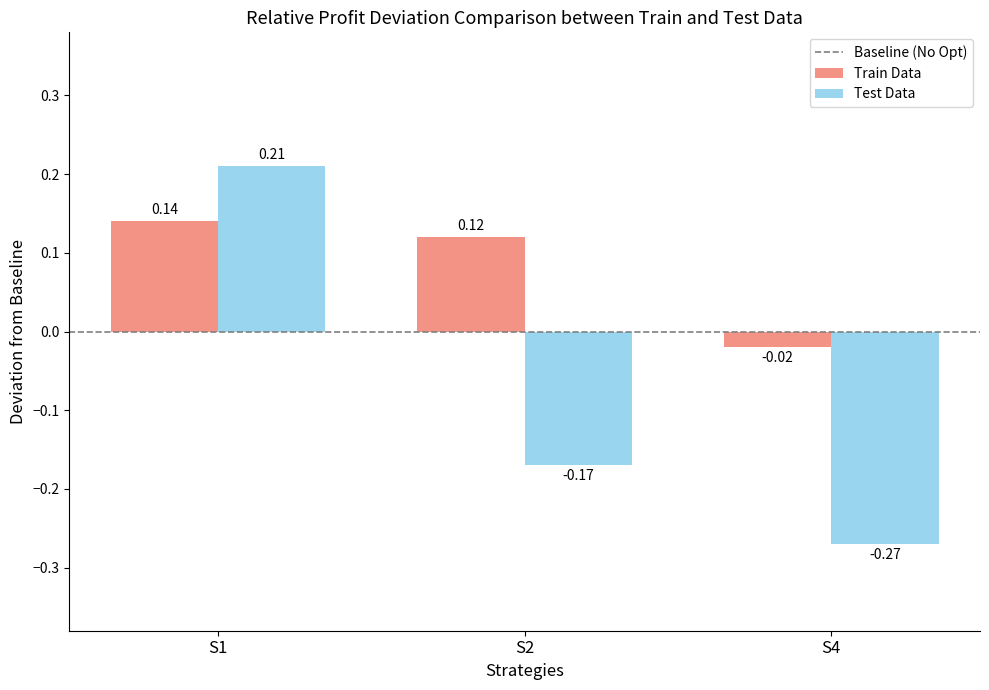

List the labels in order of Train Data value, largest first.

S1, S2, S4